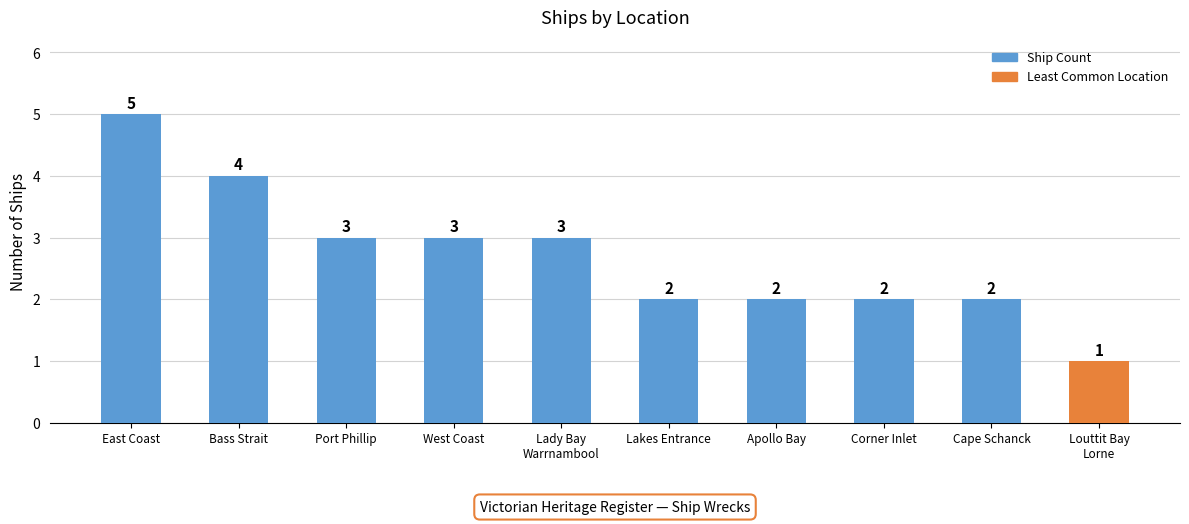

What position from the left is Cape Schanck?

9